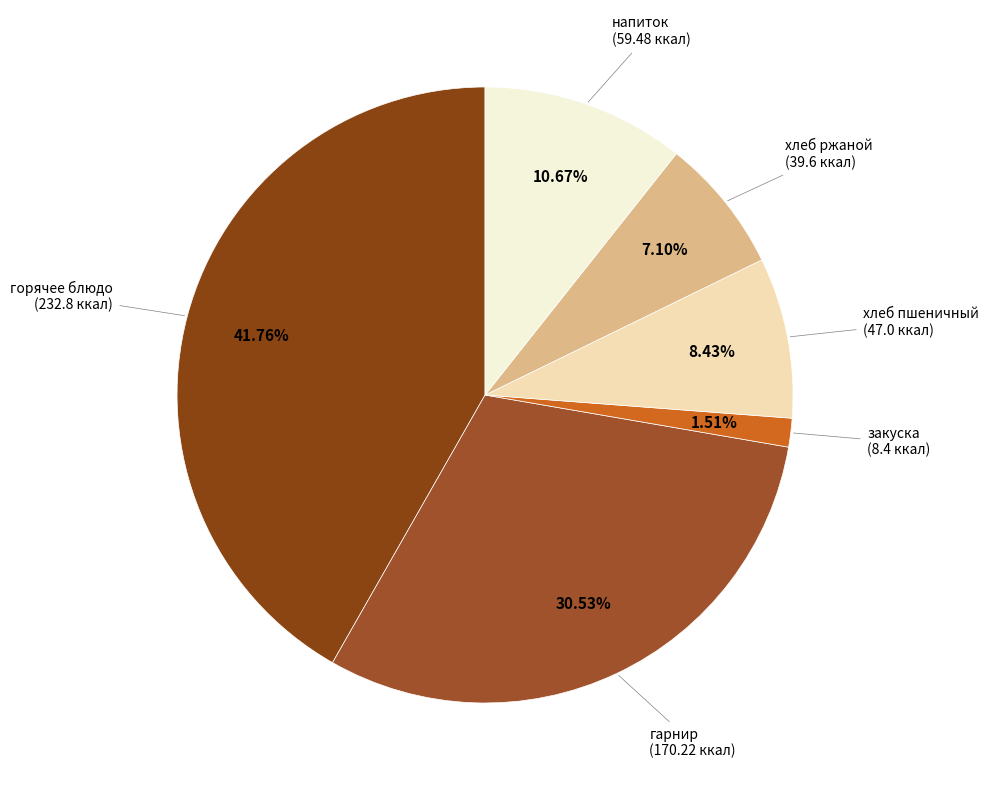

To the nearest percent, what portion does напиток represent?

11%